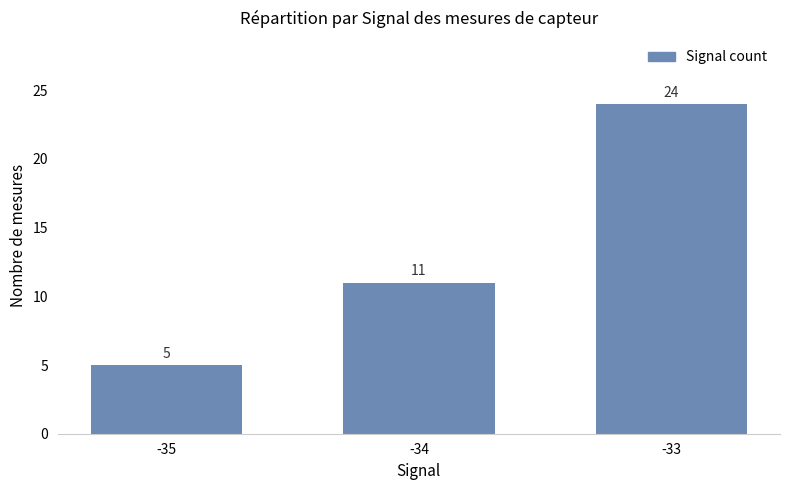

At which label is the value closest to 14?

-34